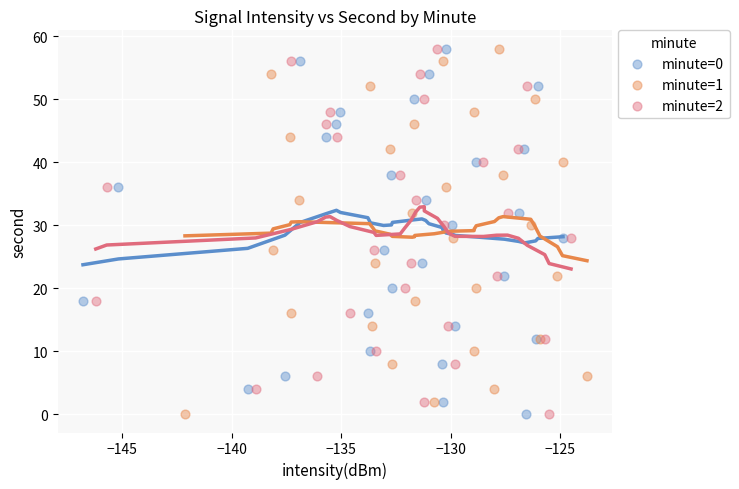

What are all the series names shown in the legend?

minute=0, minute=1, minute=2